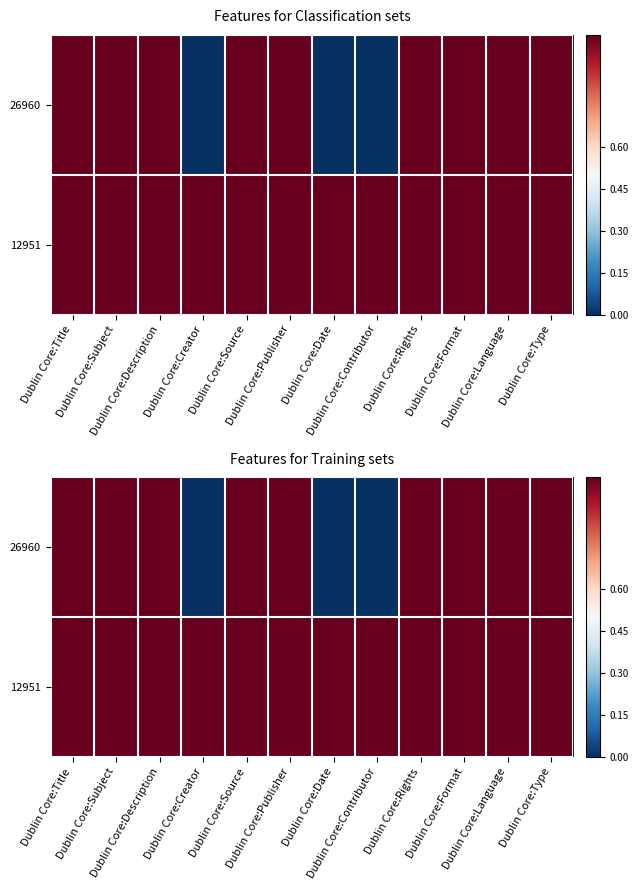

Which series has the largest total across all categories?

12951